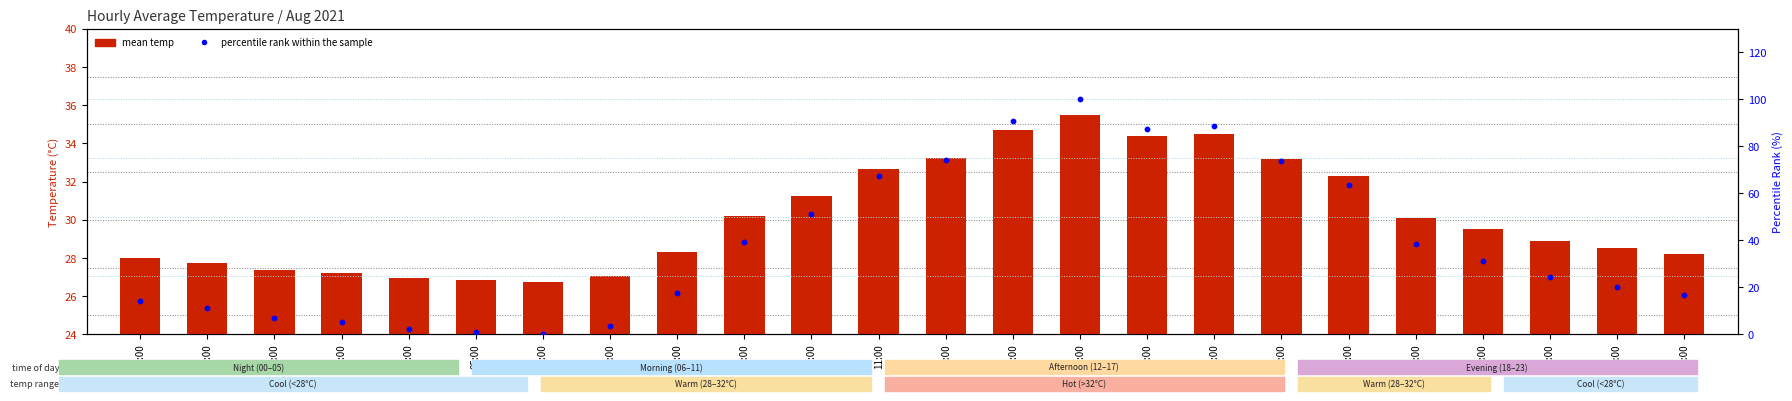

Which series contains the lowest Y value?

percentile rank within the sample